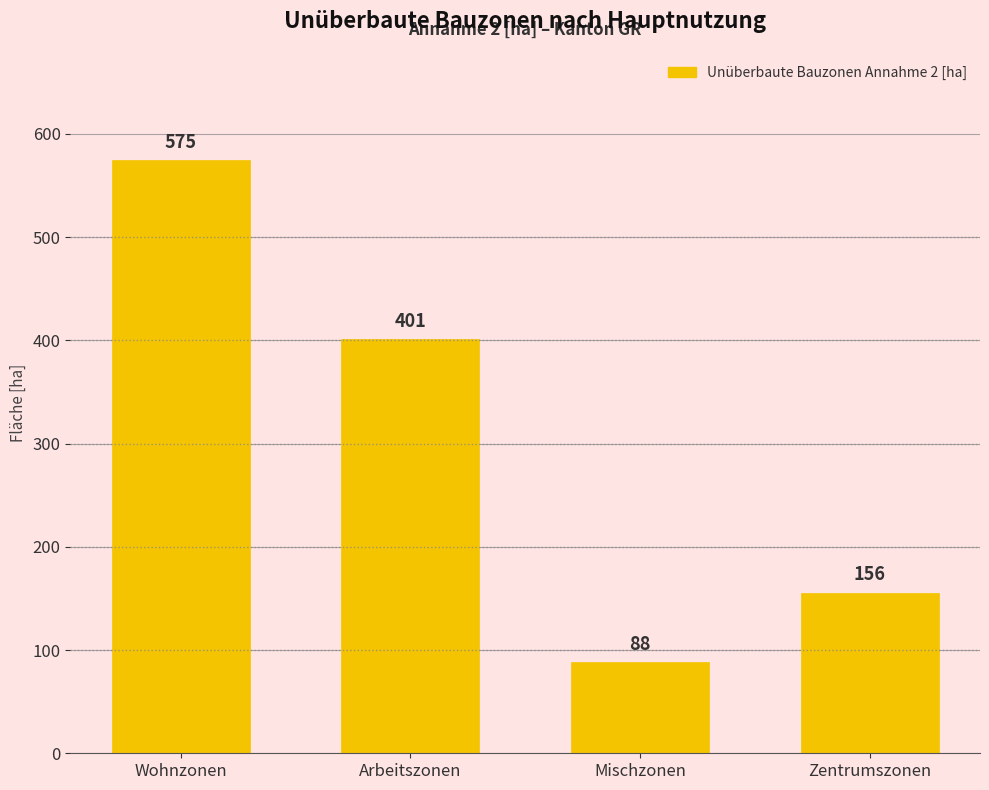

What is the sum of the values at Wohnzonen and Mischzonen?

663.0